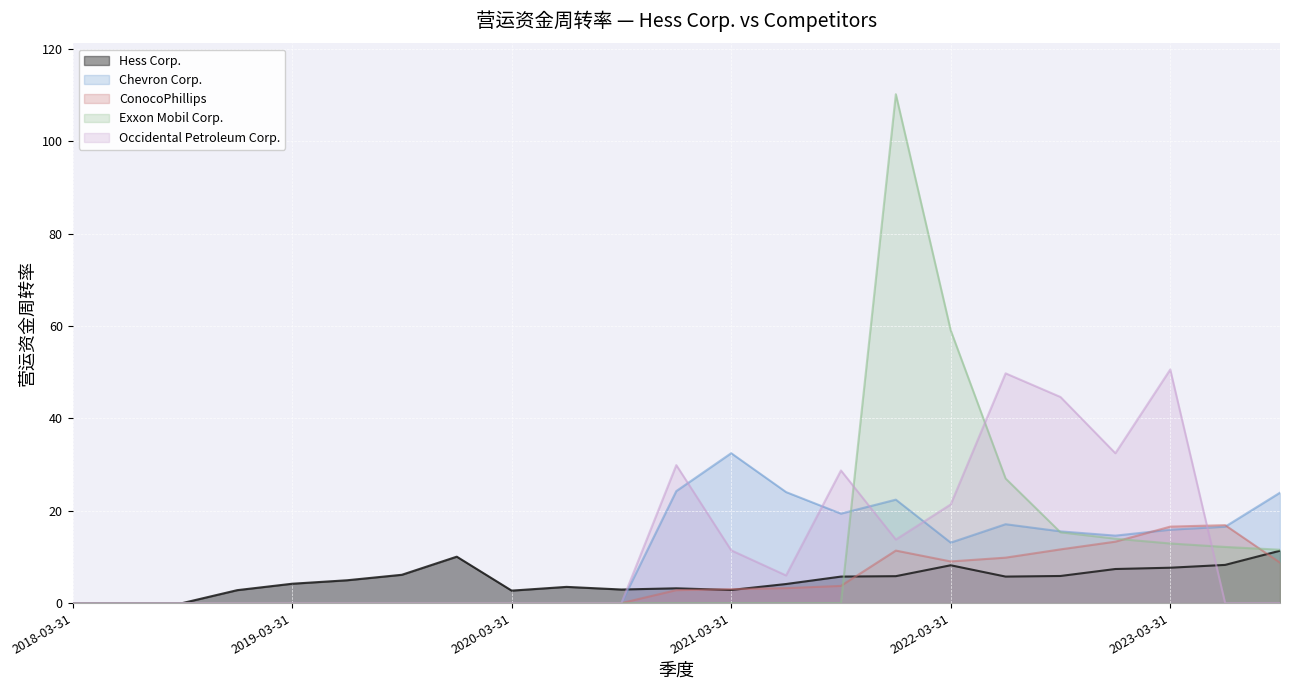

Which series has the widest spread of values?

Exxon Mobil Corp.